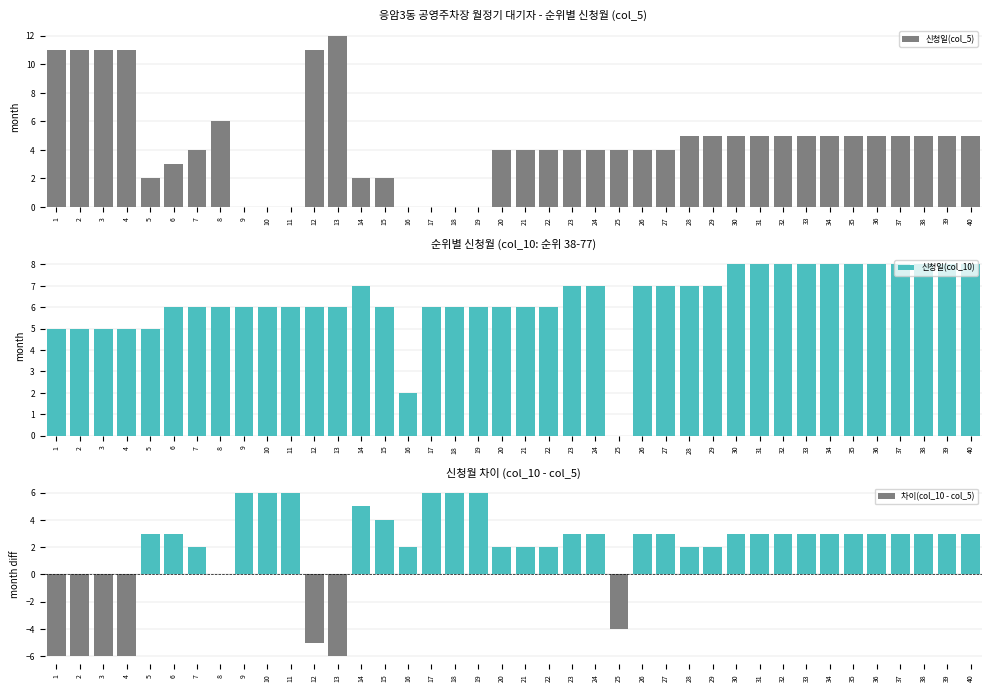

Which series has the largest total across all categories?

신청일(col_10)